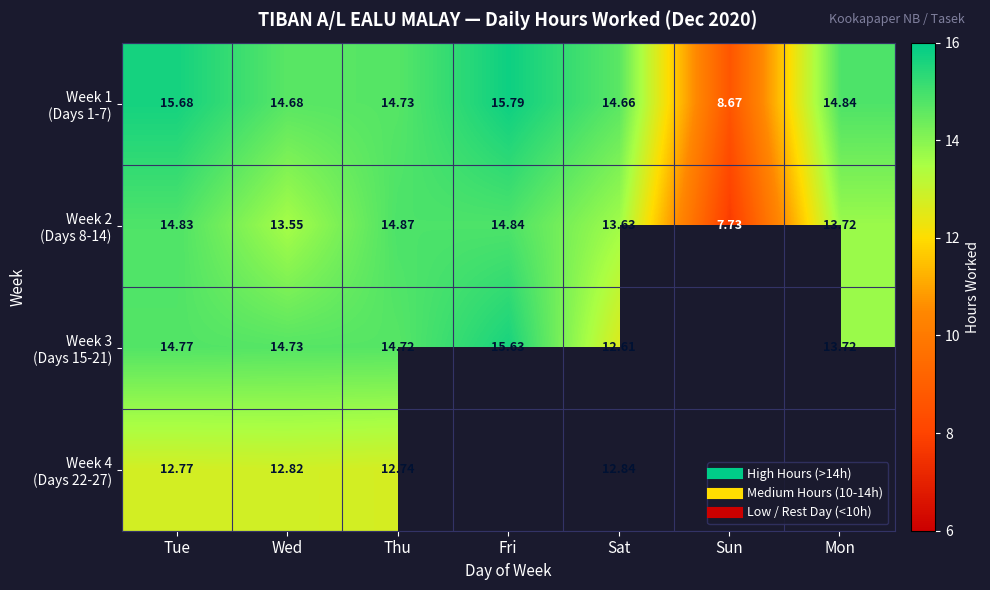

Which label corresponds to the largest value in the chart?

Fri